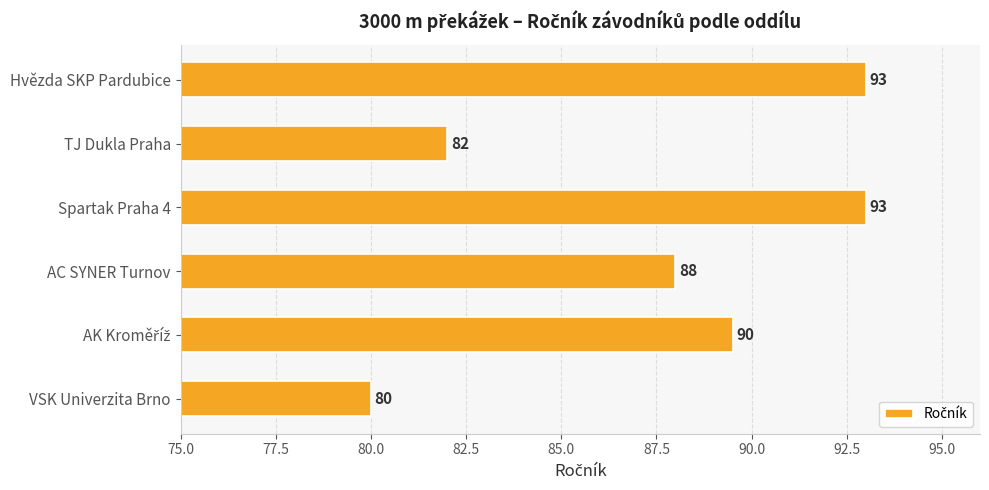

At which category does the chart reach its minimum across all series?

VSK Univerzita Brno